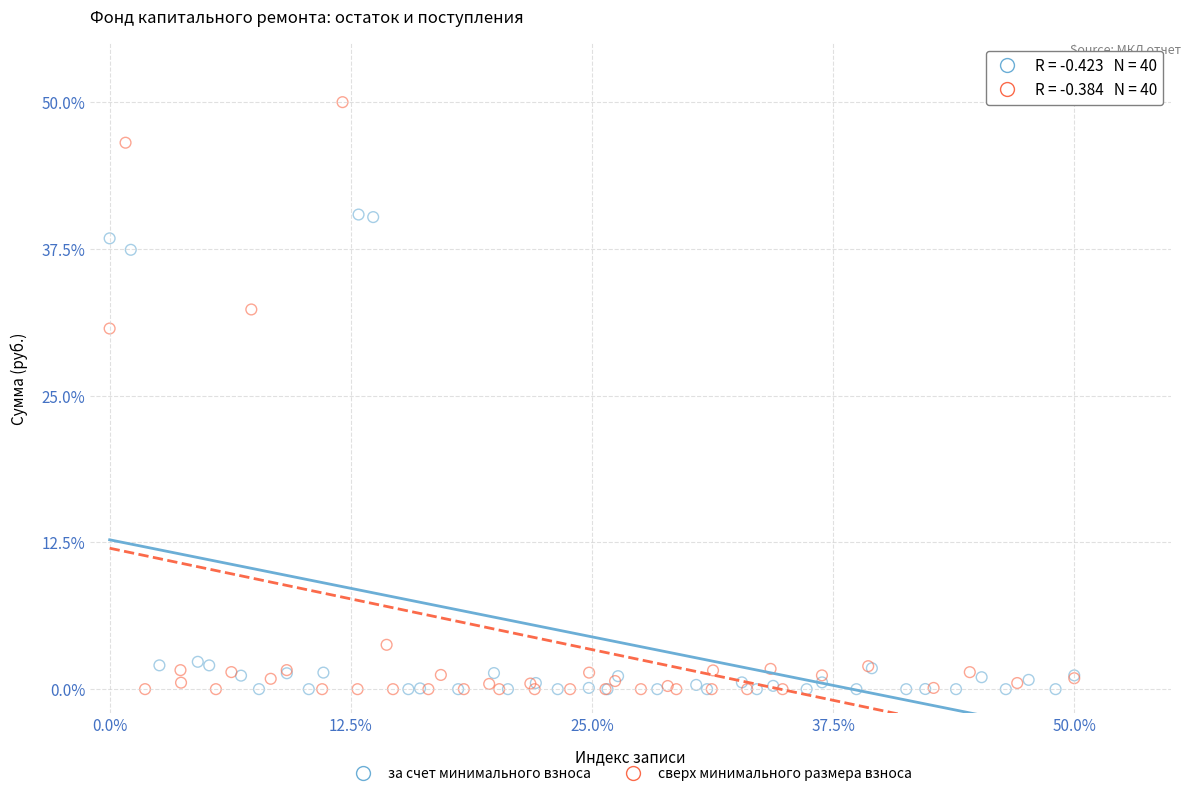

Which series has the largest Y range (max minus min)?

сверх минимального размера взноса